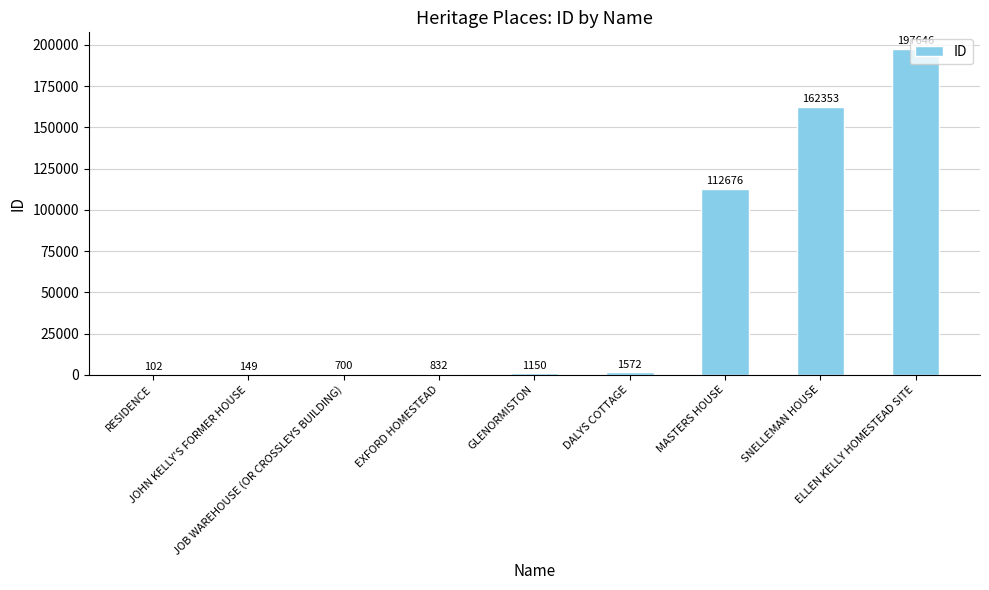

Reading right to left, what are all the values shown in this chart?

197646	162353	112676	1572	1150	832	700	149	102